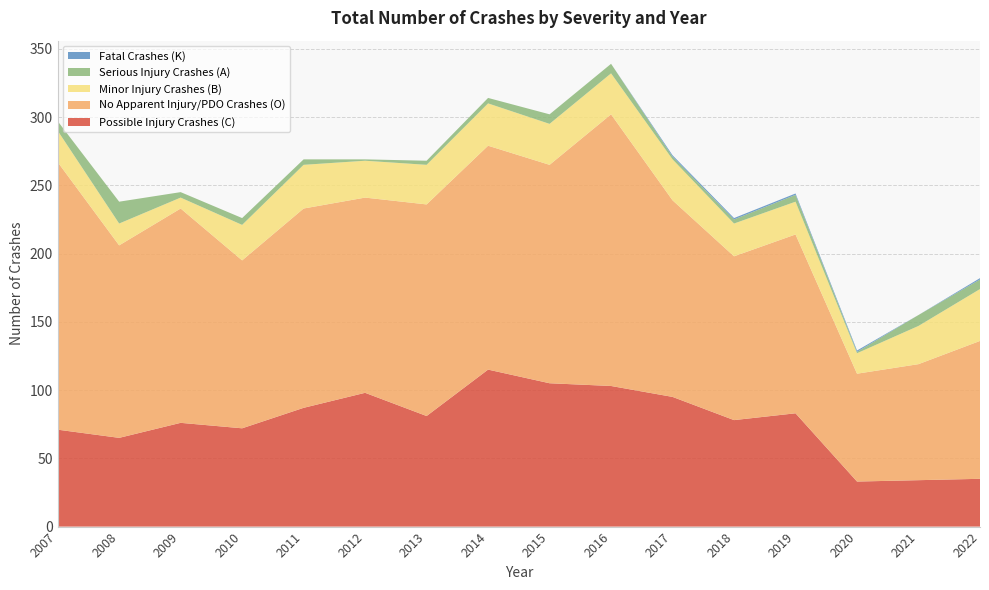

Reading right to left, extract all data points from this chart.

Possible Injury Crashes (C): 2022=35	2021=34	2020=33	2019=83	2018=78	2017=95	2016=103	2015=105	2014=115	2013=81	2012=98	2011=87	2010=72	2009=76	2008=65	2007=71
No Apparent Injury/PDO Crashes (O): 2022=101	2021=85	2020=79	2019=131	2018=120	2017=144	2016=199	2015=160	2014=164	2013=155	2012=143	2011=146	2010=123	2009=157	2008=141	2007=196
Minor Injury Crashes (B): 2022=38	2021=28	2020=15	2019=24	2018=24	2017=30	2016=30	2015=30	2014=31	2013=29	2012=27	2011=32	2010=26	2009=8	2008=16	2007=23
Serious Injury Crashes (A): 2022=7	2021=8	2020=1	2019=5	2018=3	2017=2	2016=7	2015=7	2014=4	2013=3	2012=1	2011=4	2010=5	2009=4	2008=16	2007=7
Fatal Crashes (K): 2022=1	2021=0	2020=1	2019=1	2018=1	2017=1	2016=0	2015=0	2014=0	2013=0	2012=0	2011=0	2010=0	2009=0	2008=0	2007=0